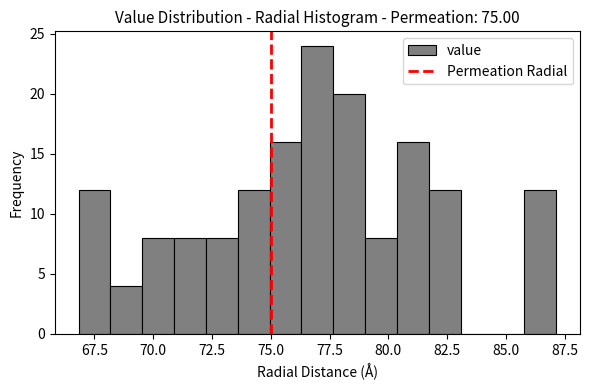

Around what value on the x-axis is the tallest bar? Give the approximate position of its centre, as read against the axis.

77.0